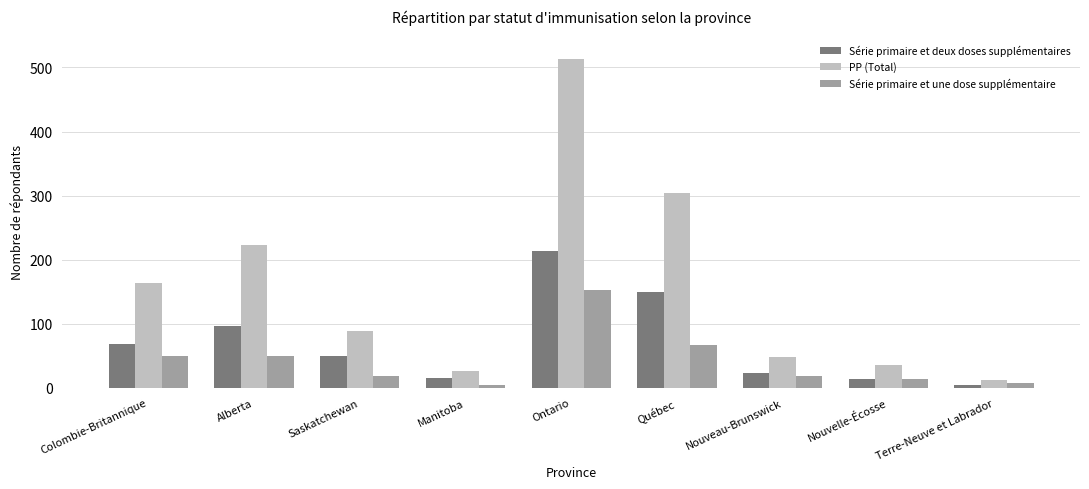

Which series has the widest spread of values?

PP (Total)